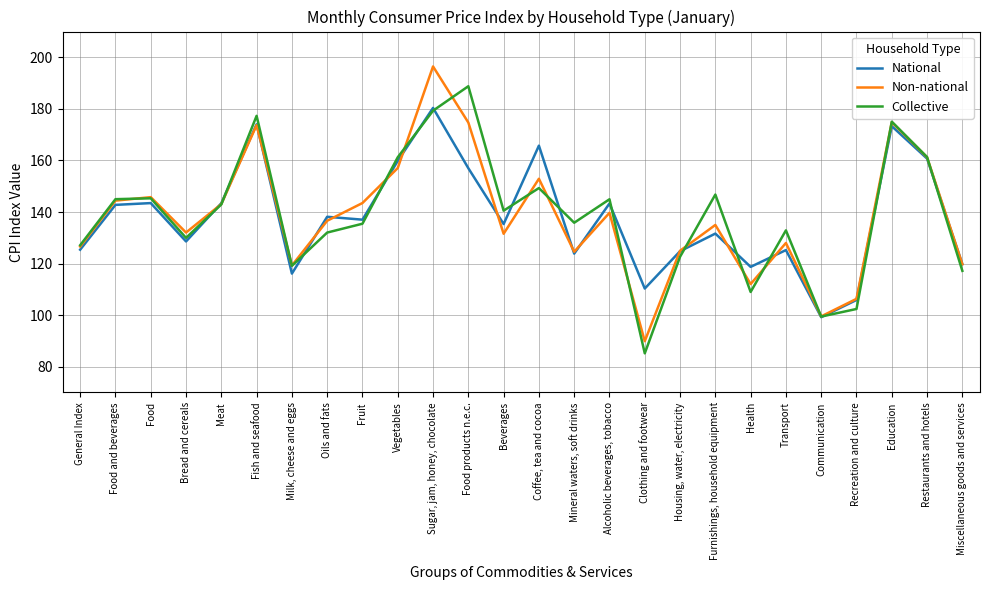

What is the total value across all series at Miscellaneous goods and services?

356.7